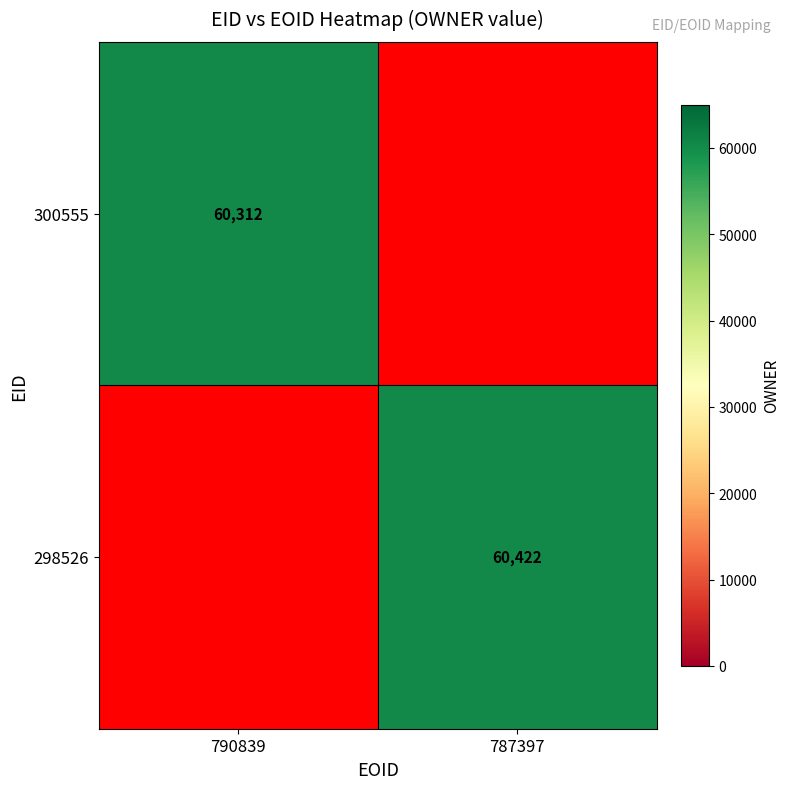

What is the greatest value displayed?

60422.0